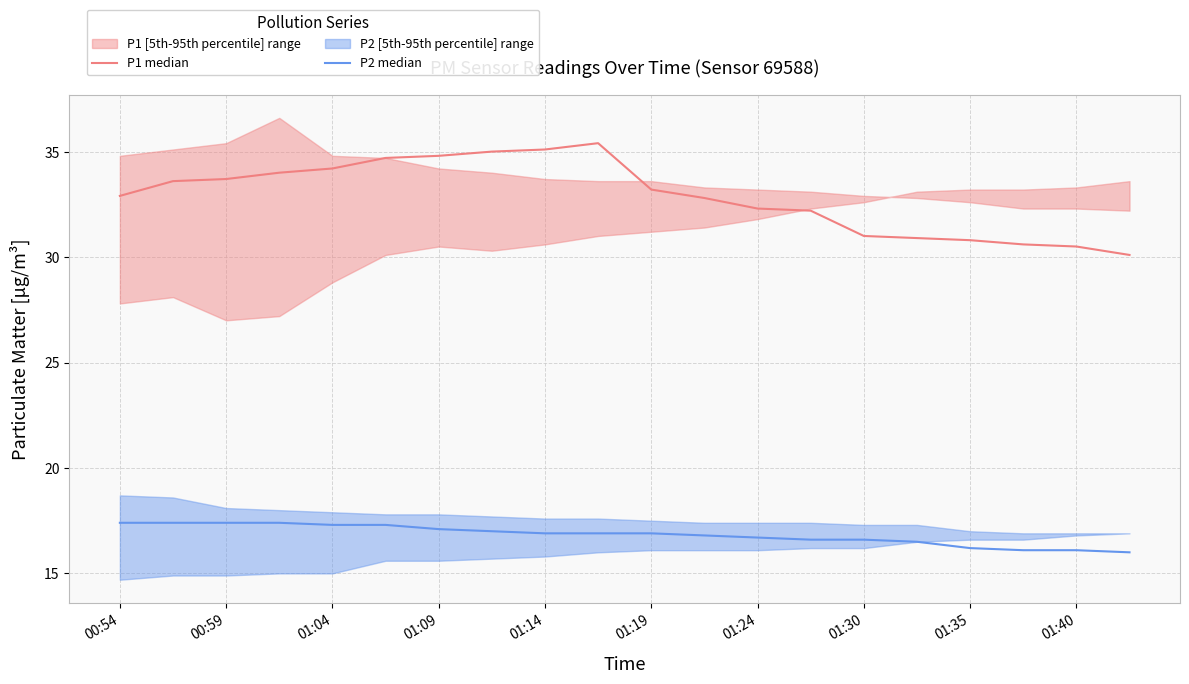

Read the P1 median value at 11.

32.8